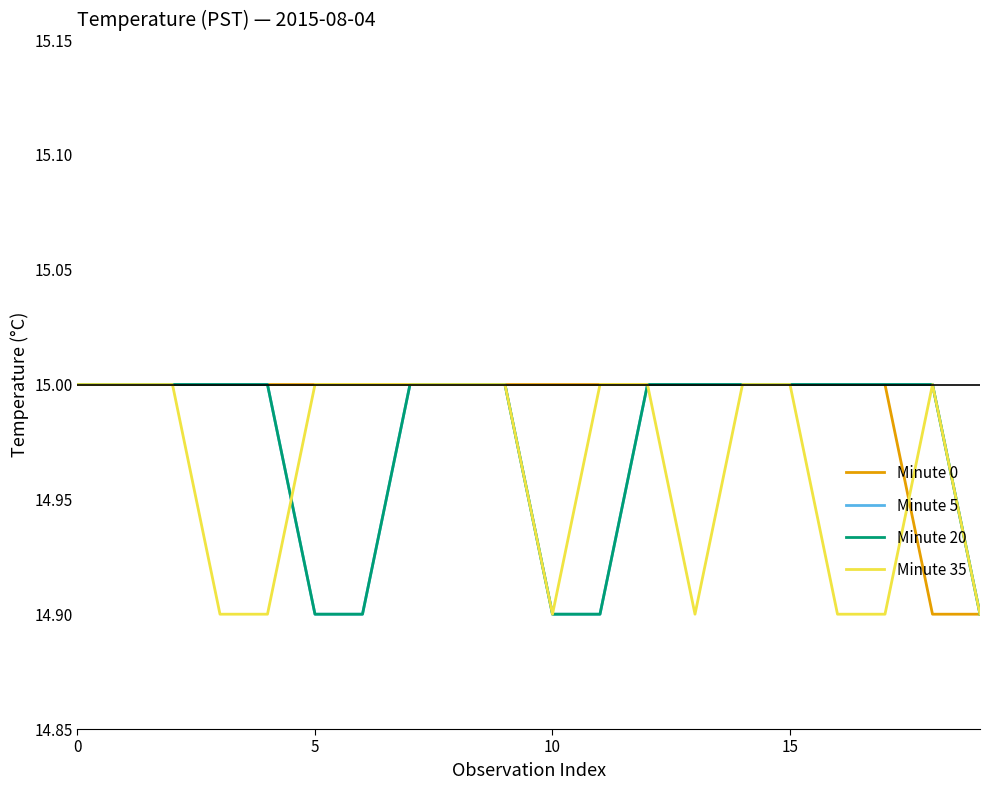

Reading left to right, what are all the values shown in this chart?

Minute 0: 15.0	15.0	15.0	15.0	15.0	15.0	15.0	15.0	15.0	15.0	15.0	15.0	15.0	15.0	15.0	15.0	15.0	15.0	14.9	14.9
Minute 5: 15.0	15.0	15.0	15.0	15.0	14.9	14.9	15.0	15.0	15.0	14.9	14.9	15.0	15.0	15.0	15.0	15.0	15.0	15.0	14.9
Minute 20: 15.0	15.0	15.0	15.0	15.0	14.9	14.9	15.0	15.0	15.0	14.9	14.9	15.0	15.0	15.0	15.0	15.0	15.0	15.0	14.9
Minute 35: 15.0	15.0	15.0	14.9	14.9	15.0	15.0	15.0	15.0	15.0	14.9	15.0	15.0	14.9	15.0	15.0	14.9	14.9	15.0	14.9